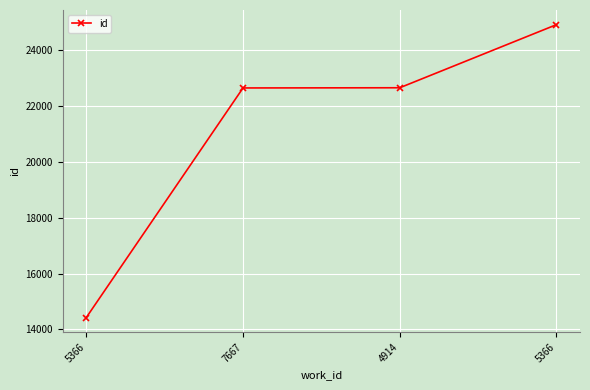

How many series are shown in this chart?

1